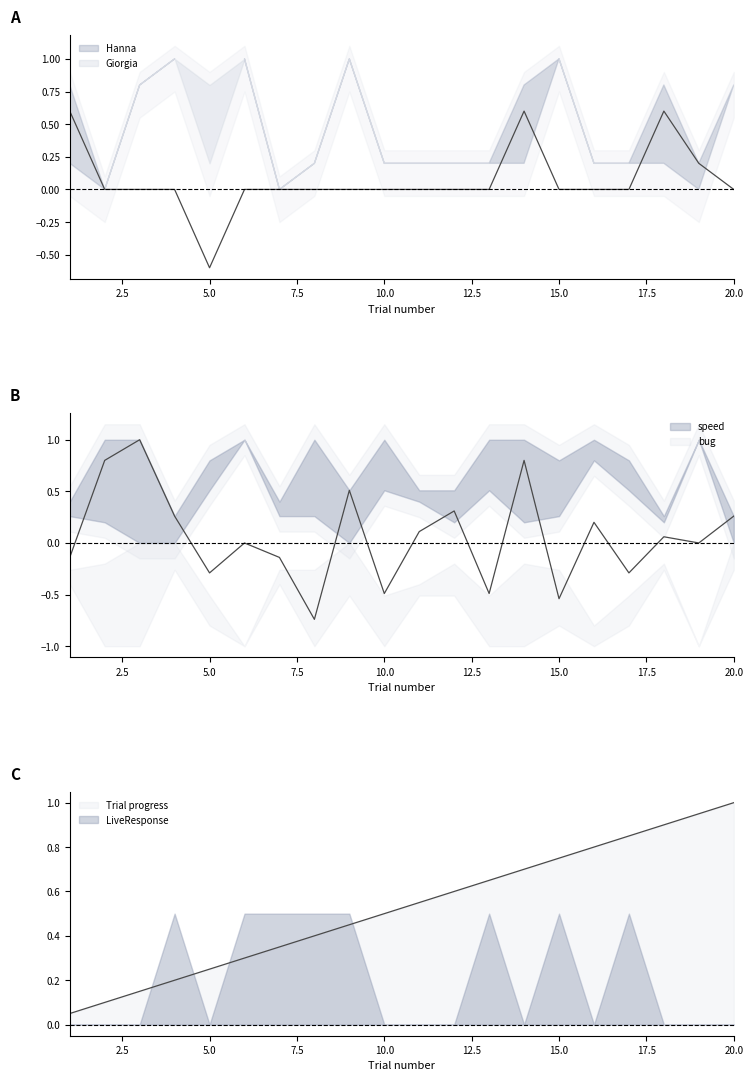

How many interior local valleys does the LiveResponse_dir1 series have?

3